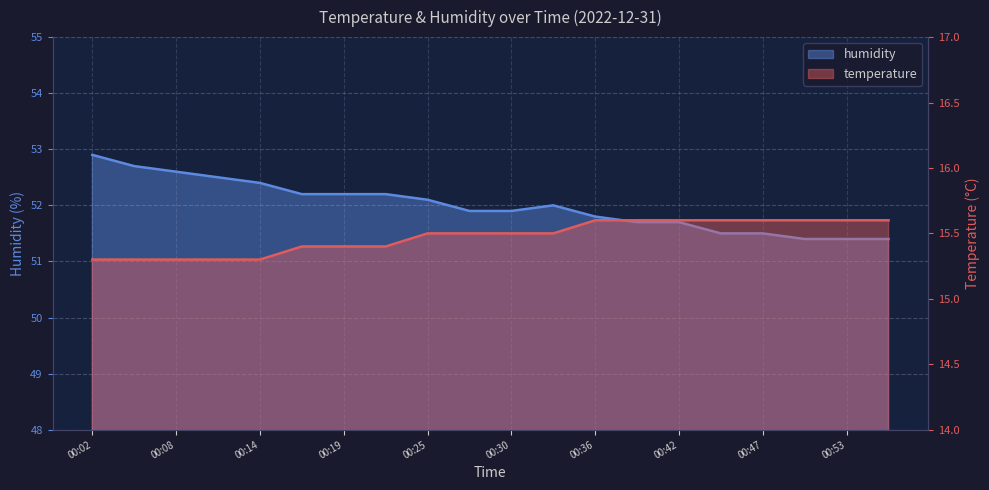

Where is the first local maximum for humidity?

00:33